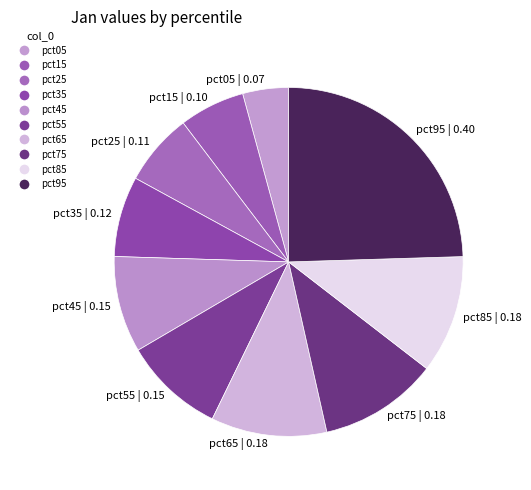

Does any single category account for the majority?

No